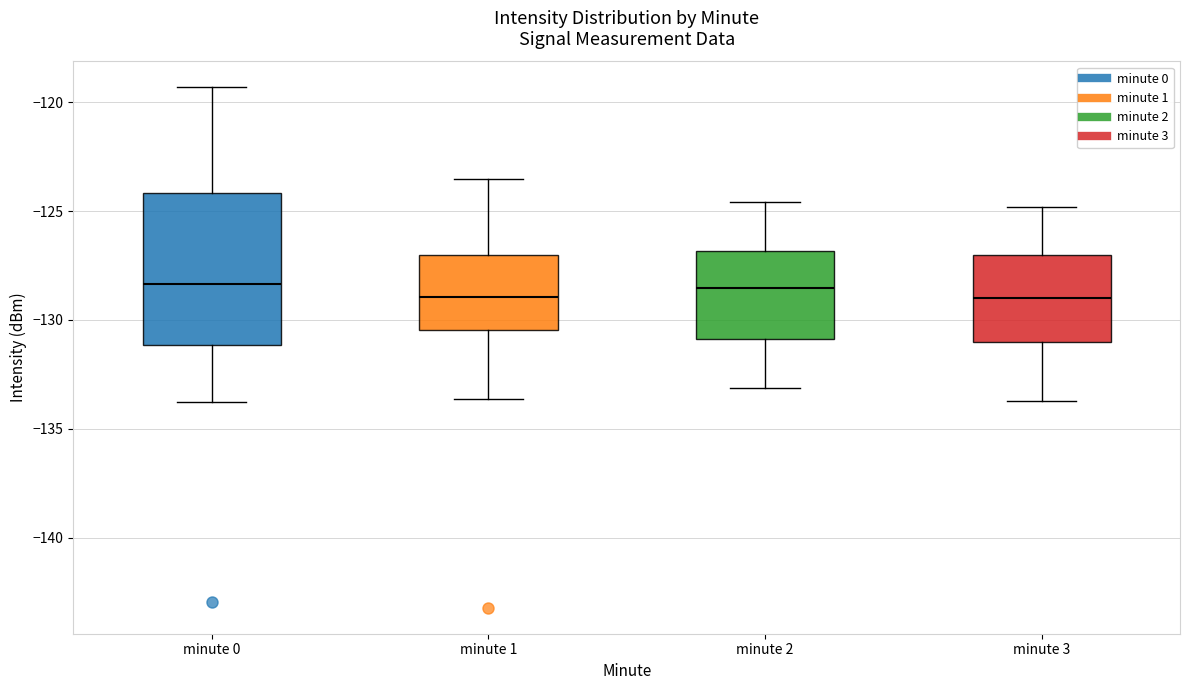

Comparing the boxes themselves (not the whiskers), which one is the tallest?

minute 0